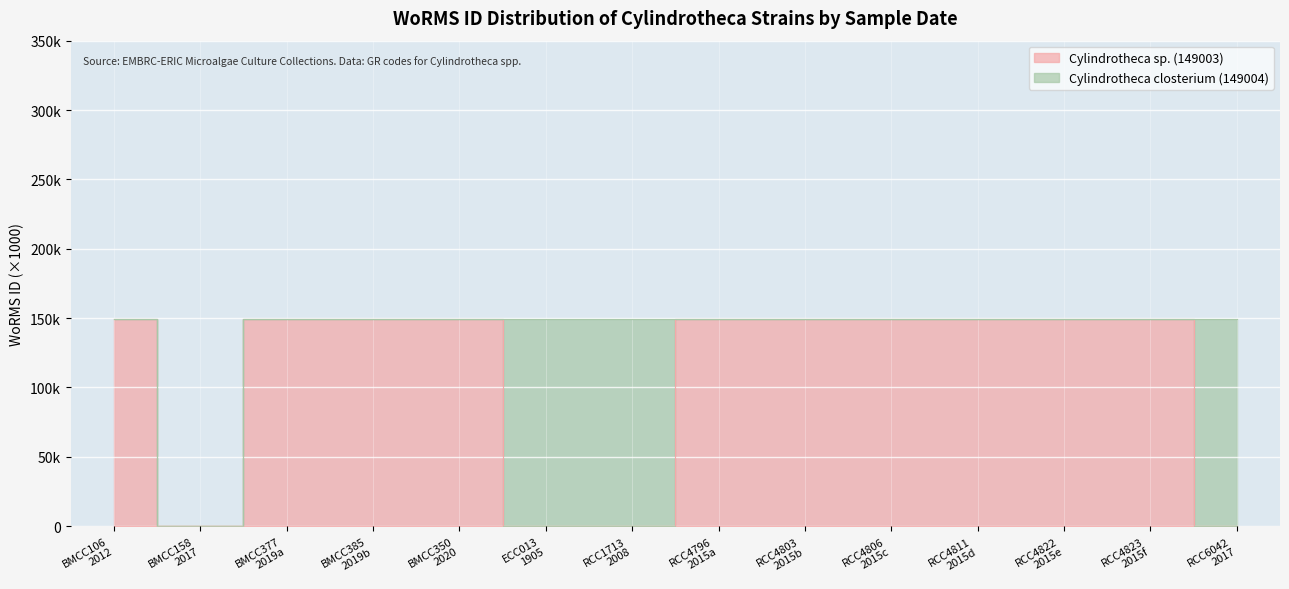

What value does the data have at RCC4822 2015e?

149.0